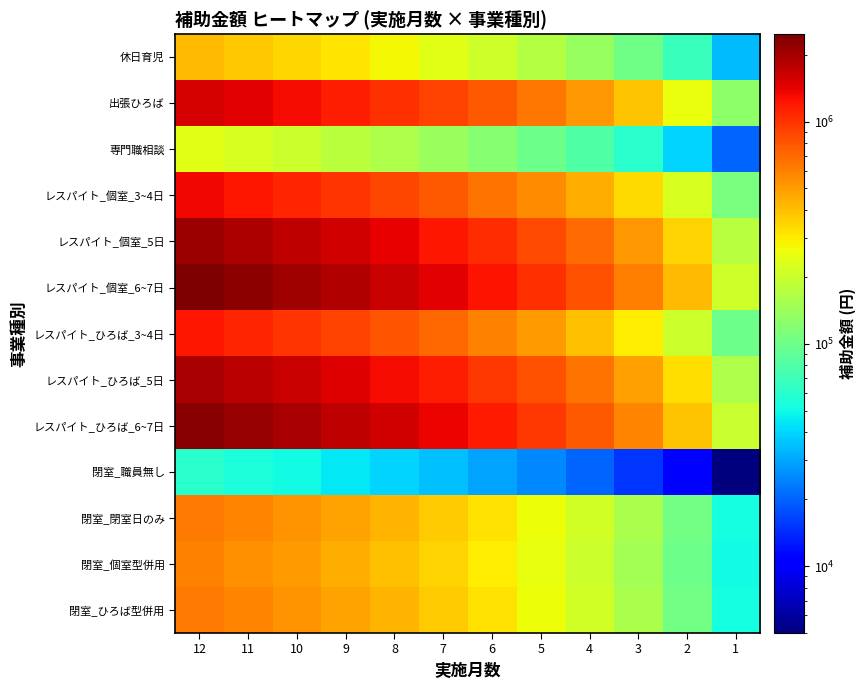

Reading left to right, what are all the values shown in this chart?

休日育児: 12=412000	11=377000	10=343000	9=309000	8=274000	7=240000	6=206000	5=171000	4=137300	3=103000	2=68000	1=34000
出張ひろば: 12=1547000	11=1418000	10=1289000	9=1160000	8=1031000	7=902000	6=773000	5=644000	4=515000	3=386000	2=257000	1=128000
専門職相談: 12=240000	11=220000	10=200000	9=180000	8=160000	7=140000	6=120000	5=100000	4=80000	3=60000	2=40000	1=20000
レスパイト_個室_3~4日: 12=1330000	11=1219000	10=1108000	9=997000	8=886000	7=775000	6=664000	5=554000	4=443000	3=332000	2=221000	1=110000
レスパイト_個室_5日: 12=2092000	11=1917000	10=1743000	9=1568000	8=1394000	7=1220000	6=1045000	5=871000	4=697000	3=522000	2=348000	1=174000
レスパイト_個室_6~7日: 12=2473000	11=2266000	10=2060000	9=1854000	8=1648000	7=1442000	6=1236000	5=1030000	4=824000	3=618000	2=412000	1=206000
レスパイト_ひろば_3~4日: 12=1204000	11=1103000	10=1003000	9=902000	8=802000	7=702000	6=601000	5=501000	4=401000	3=300000	2=200000	1=100000
レスパイト_ひろば_5日: 12=1966000	11=1802000	10=1638000	9=1474000	8=1310000	7=1146000	6=982000	5=819000	4=655000	3=491000	2=327000	1=163000
レスパイト_ひろば_6~7日: 12=2347000	11=2151000	10=1955000	9=1760000	8=1564000	7=1369000	6=1173000	5=977000	4=782000	3=586000	2=391000	1=195000
閉室_職員無し: 12=60000	11=55000	10=50000	9=45000	8=40000	7=35000	6=30000	5=25000	4=20000	3=15000	2=10000	1=5000
閉室_閉室日のみ: 12=635000	11=582000	10=529000	9=476000	8=423000	7=370000	6=317000	5=264000	4=211000	3=158000	2=105000	1=52000
閉室_個室型併用: 12=600000	11=550000	10=500000	9=450000	8=400000	7=350000	6=300000	5=250000	4=200000	3=150000	2=100000	1=50000
閉室_ひろば型併用: 12=635000	11=582000	10=529000	9=476000	8=423000	7=370000	6=317000	5=264000	4=211000	3=158000	2=105000	1=52000